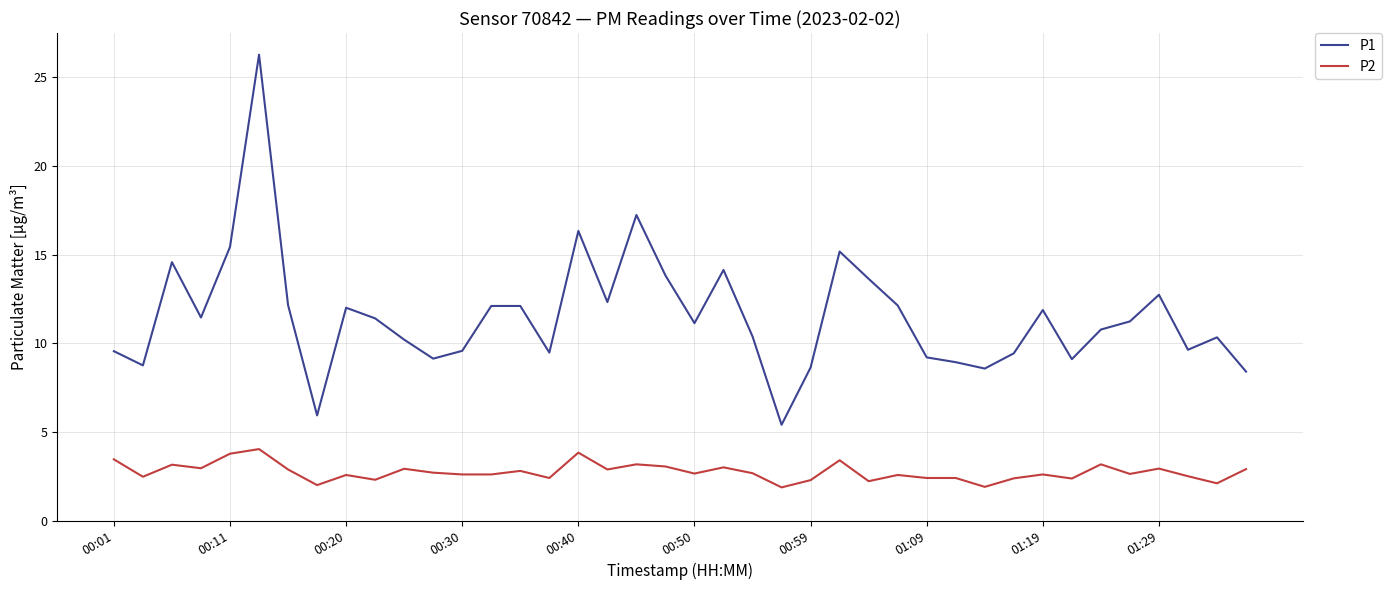

What is the difference between the maximum and minimum values in the P1 series?

20.9